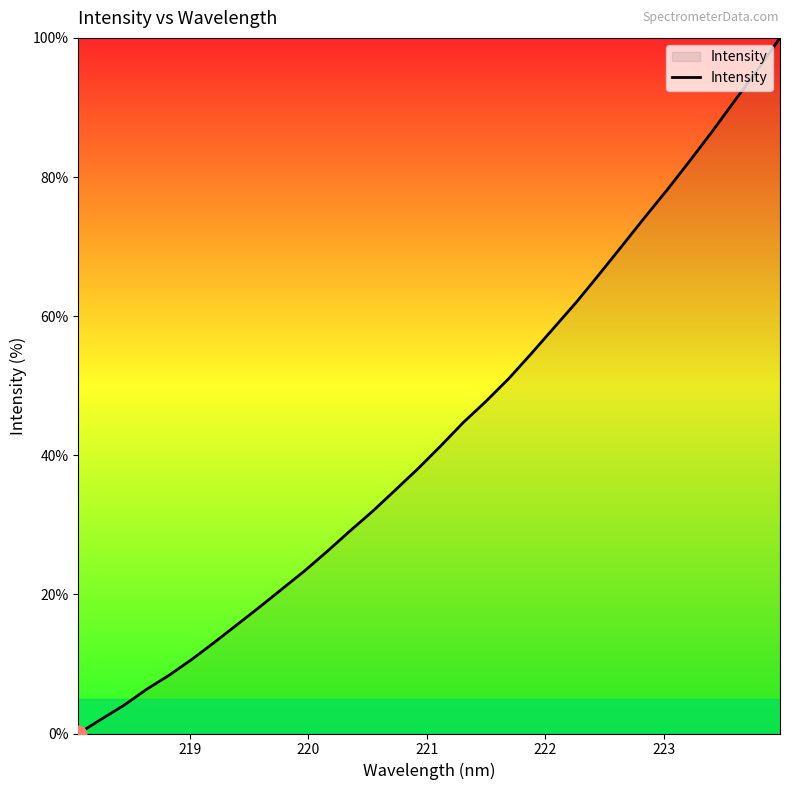

What is the sum of all values?

1386.4